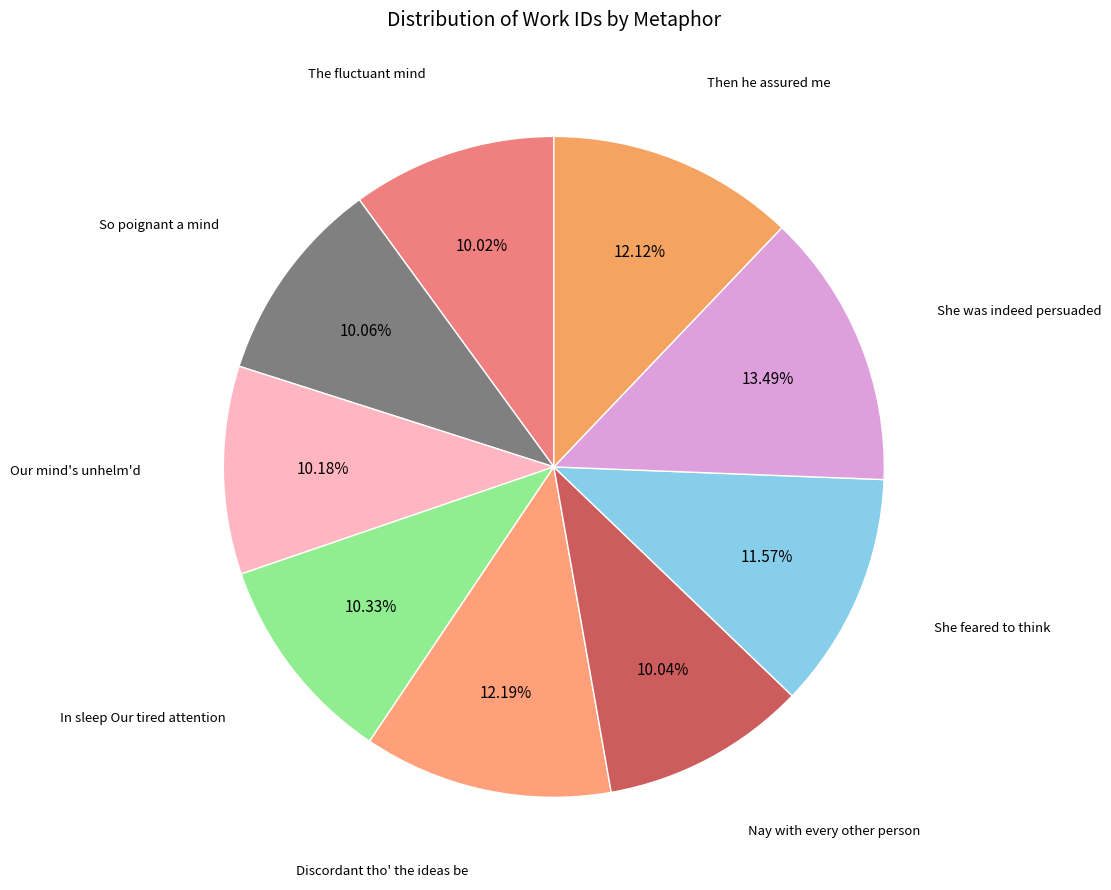

Which slice is the smallest?

The fluctuant mind